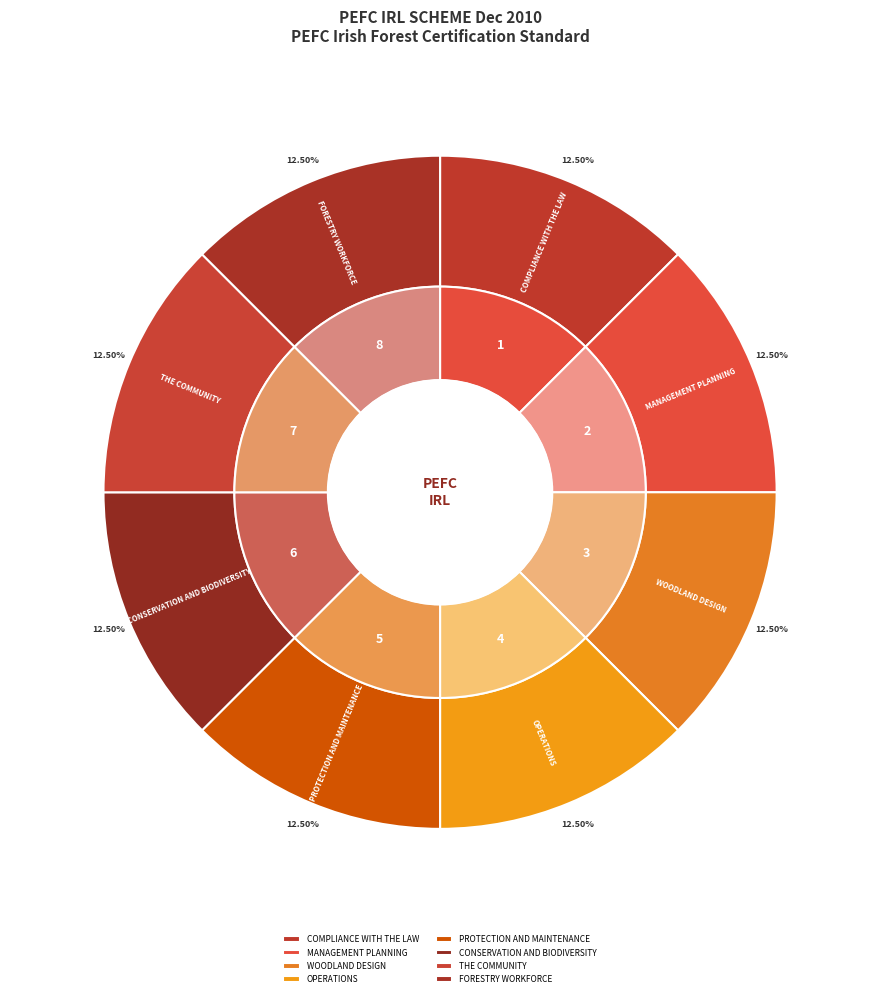

Is there any slice that represents more than half of the pie?

No